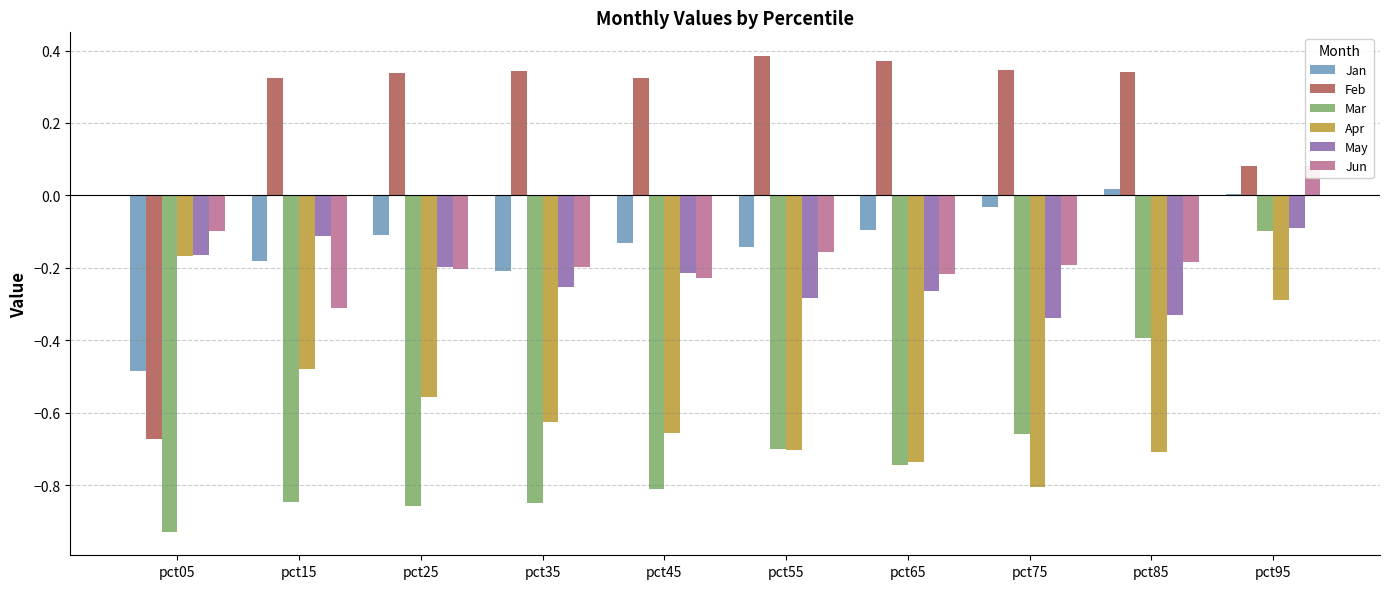

How many bars are there in each group?

6